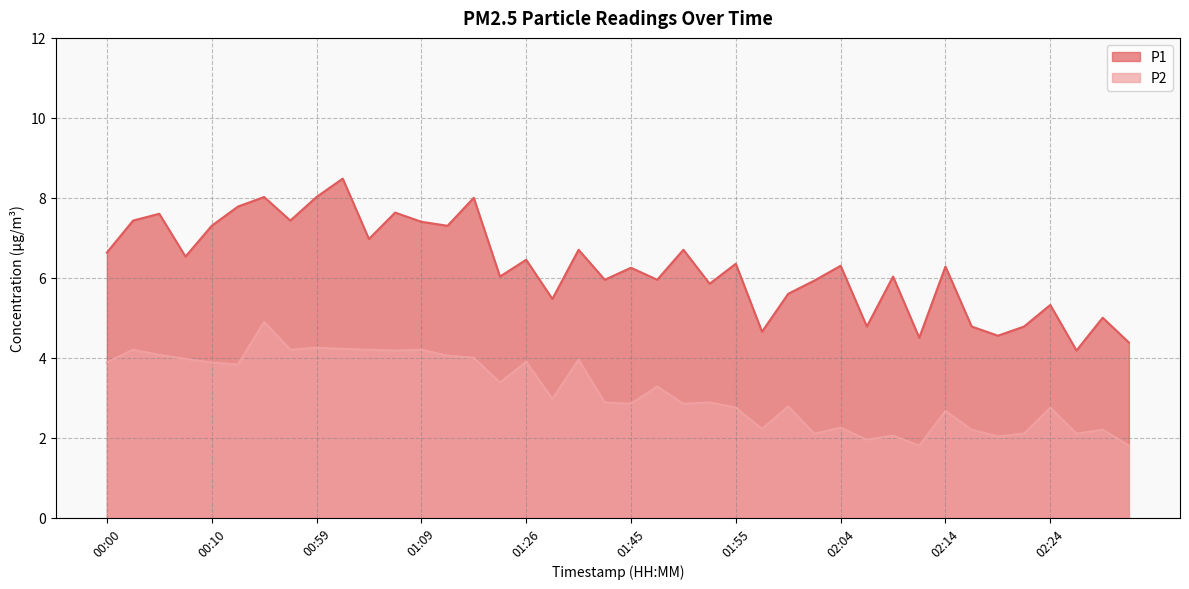

At which category does P1 reach its first local peak?

00:05